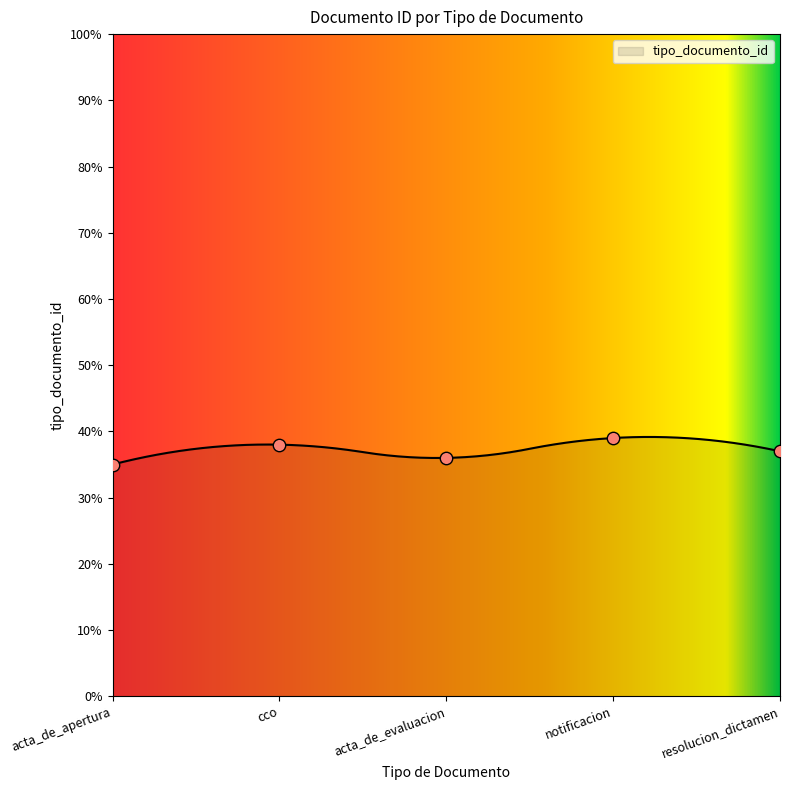

What is the change in value from acta_de_evaluacion to notificacion?

+3